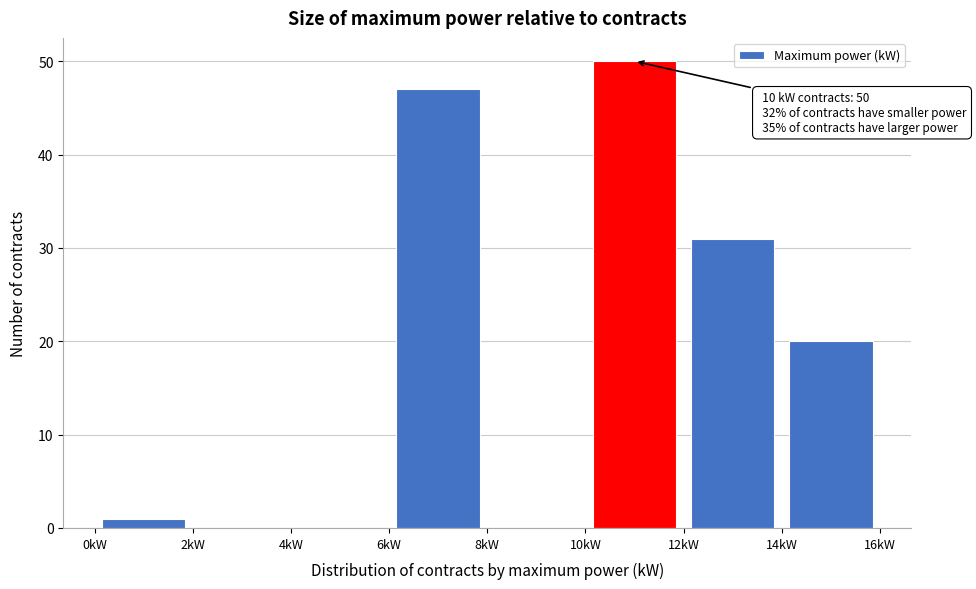

Over which range of the x-axis is the bar tallest?

10 to 12